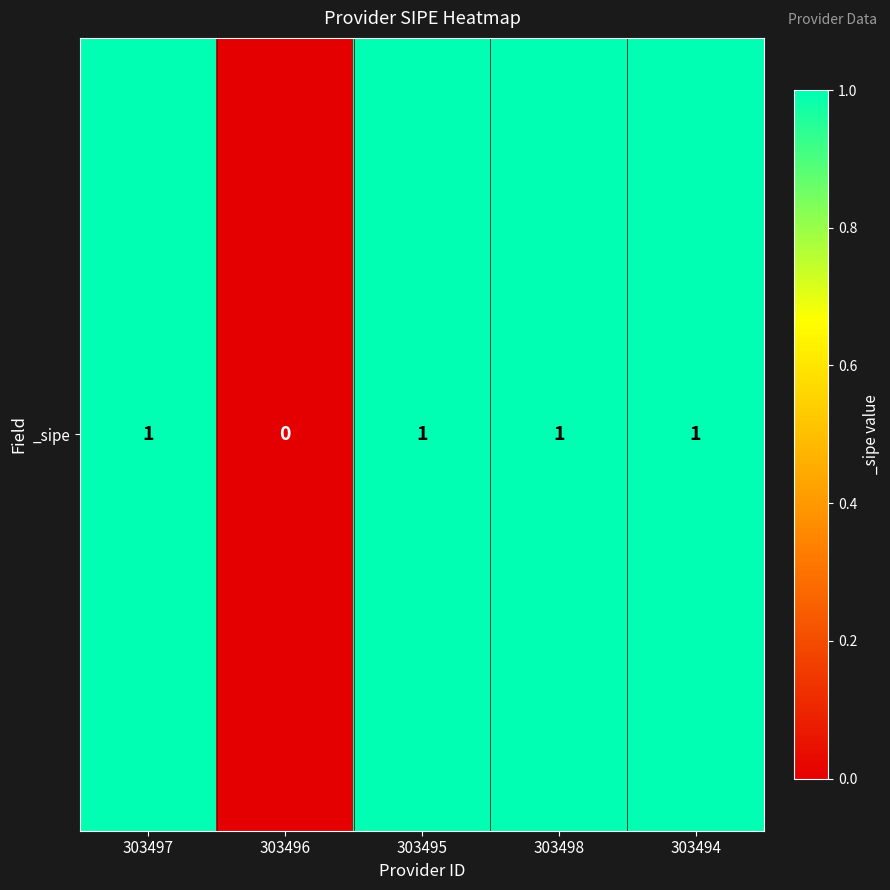

The value at 303497 is 2. True or false?

False